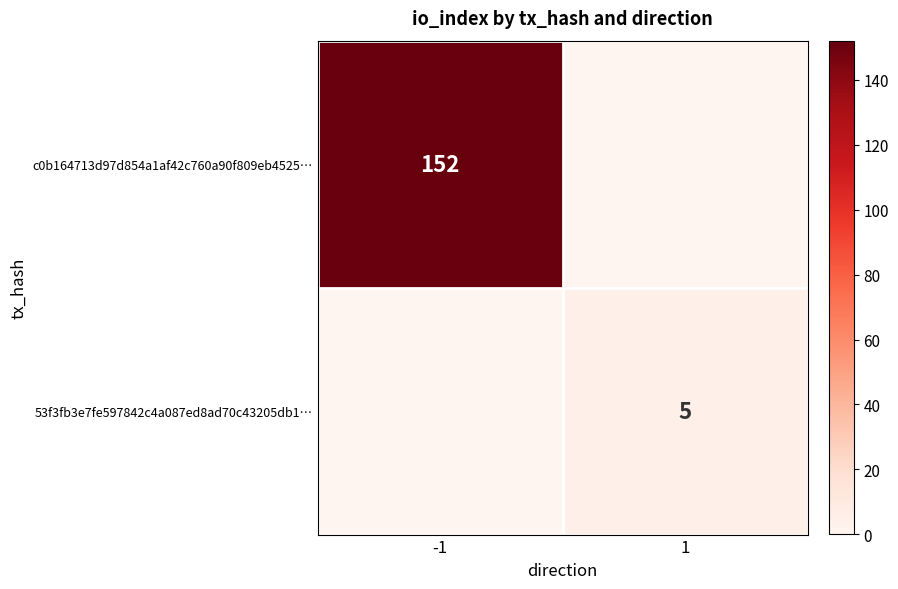

Count the number of data series in this chart.

2